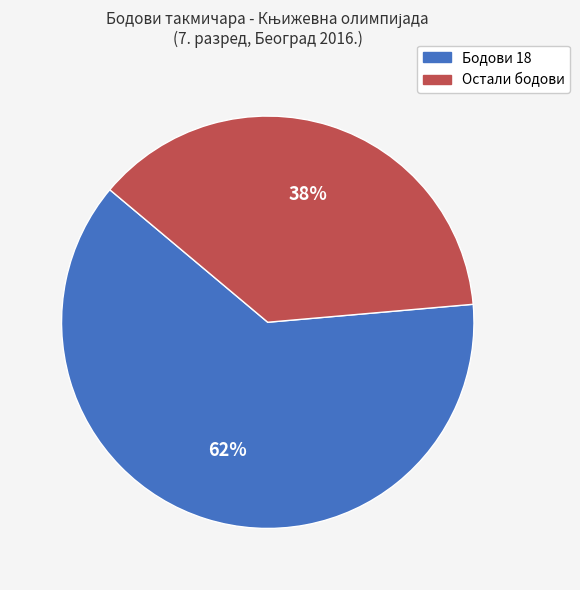

To the nearest percent, what is the average slice percentage?

50%